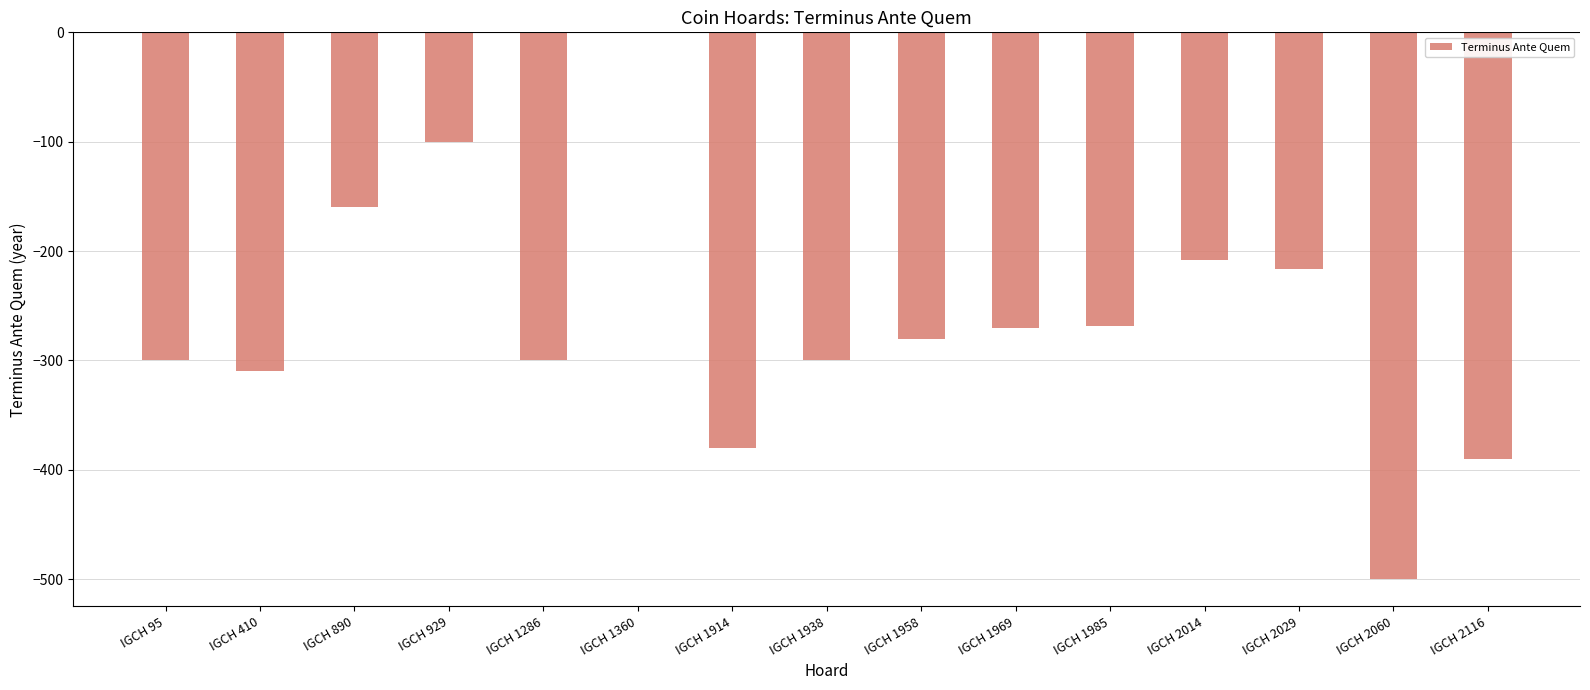

The value at IGCH 2029 is -128. True or false?

False